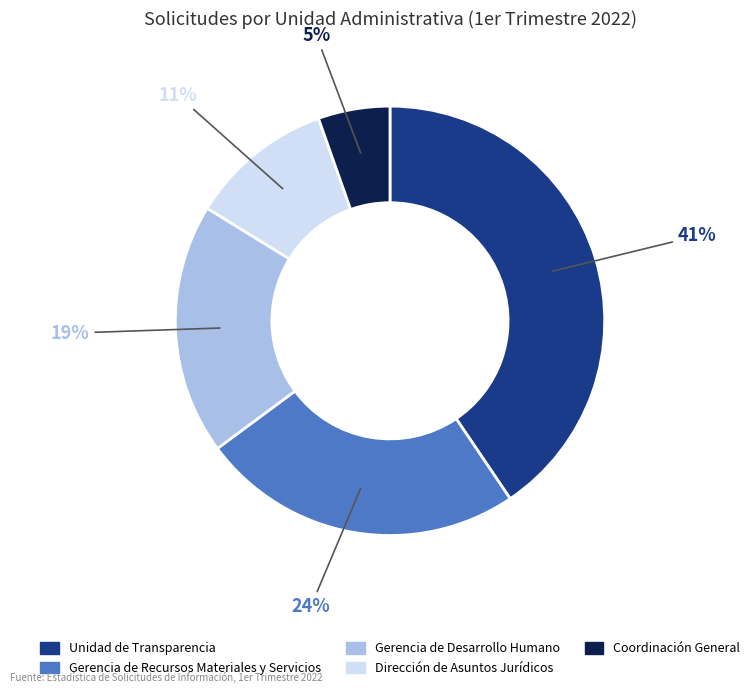

Combined, do Unidad de Transparencia and Gerencia de Recursos Materiales y Servicios account for over 50%?

Yes